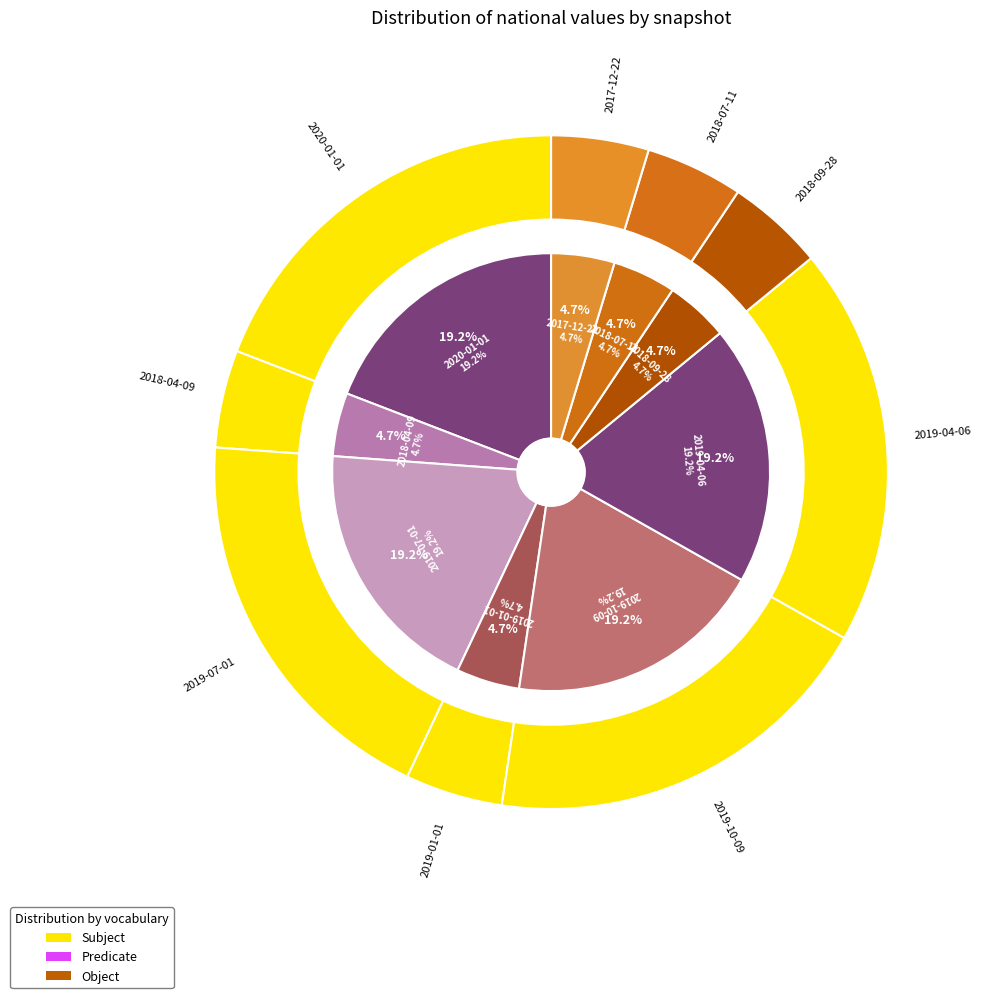

Is the sum of 2020-01-01 and 2019-07-01 greater than half?

No